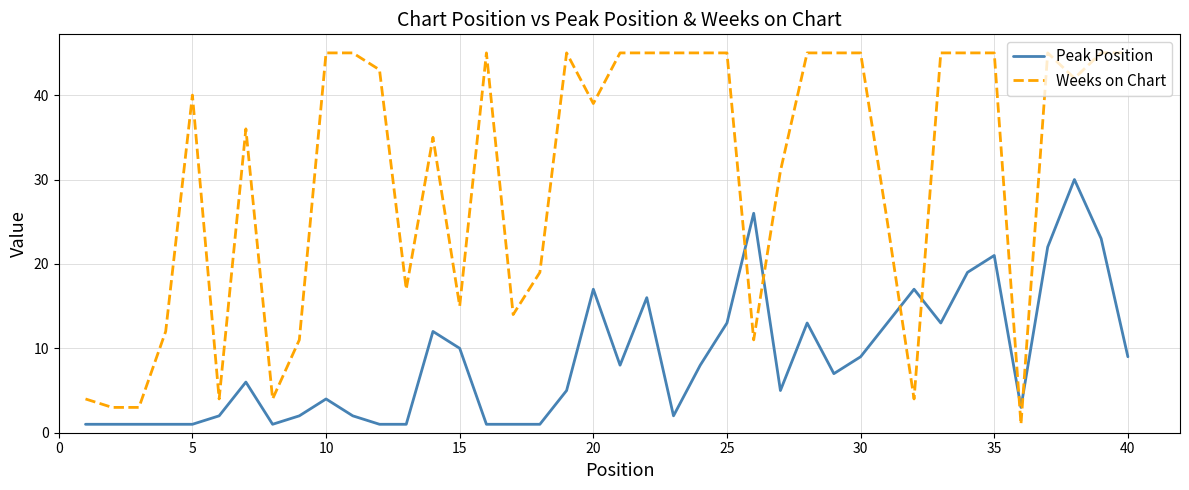

What is the highest value of the Peak Position series?

30